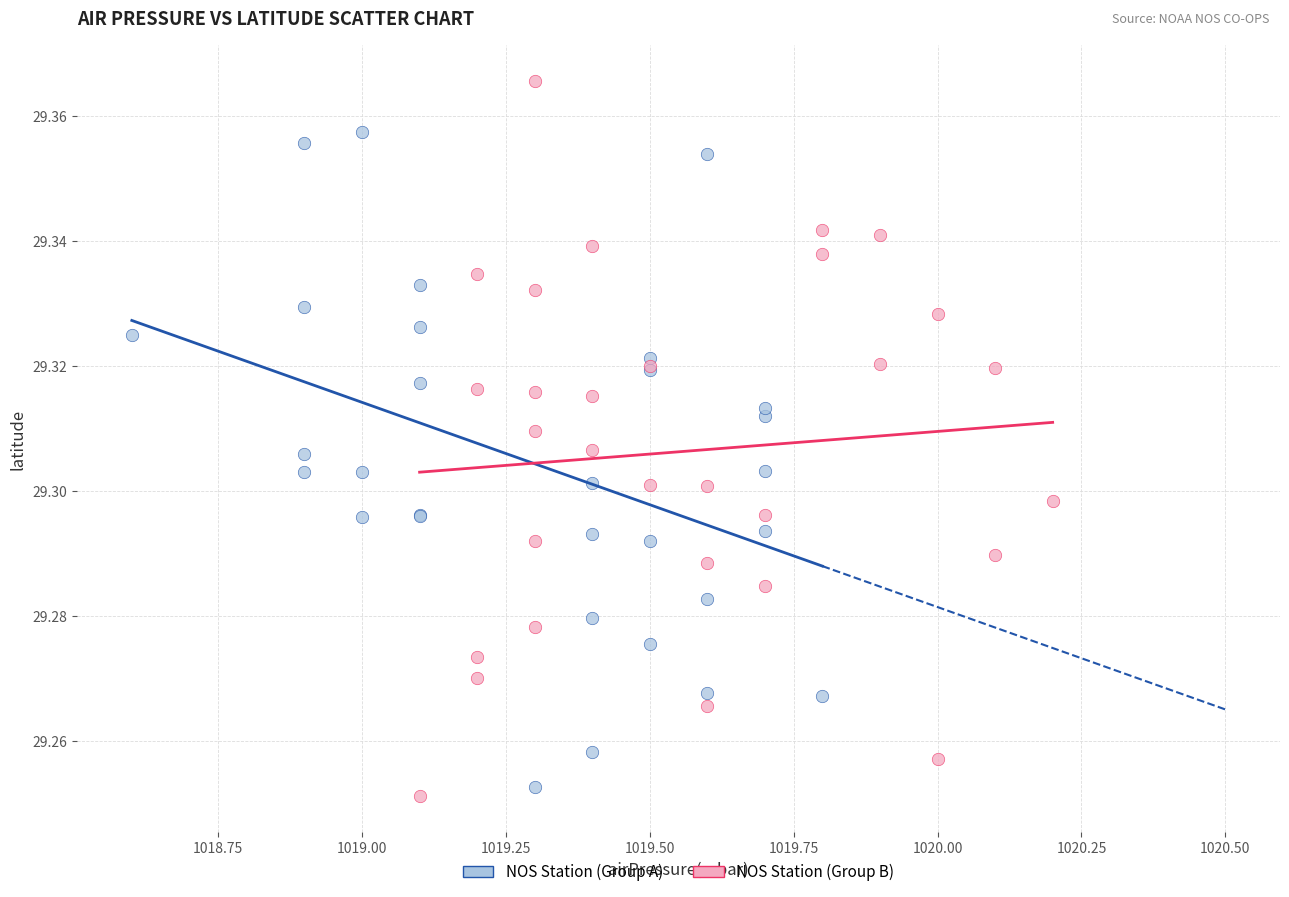

What are all the series names shown in the legend?

NOS Station (Group A), NOS Station (Group B)